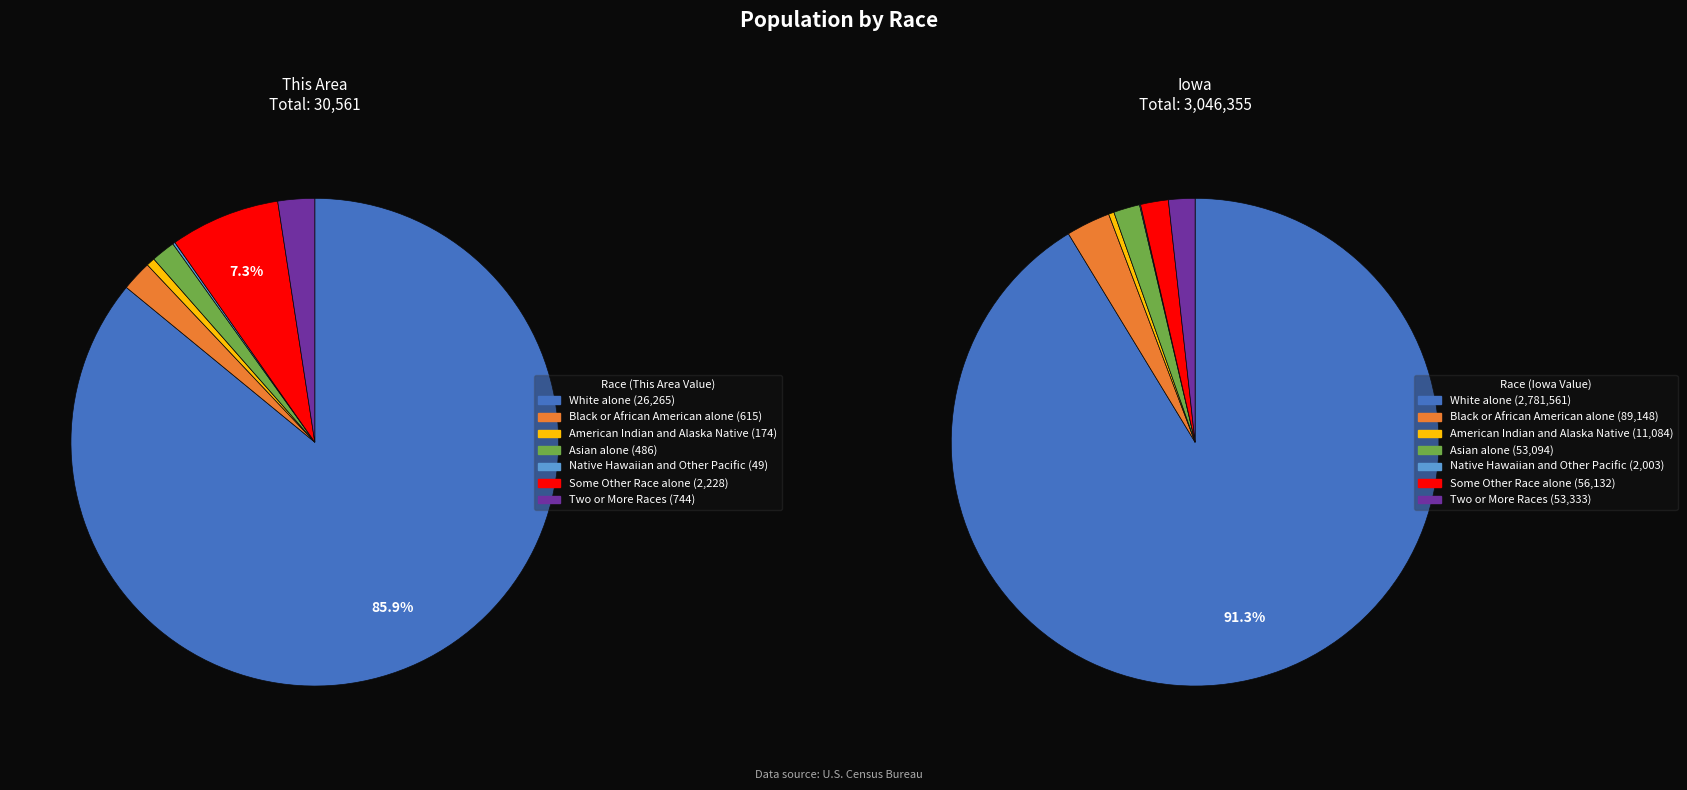

Which category has the biggest portion of the pie?

White alone